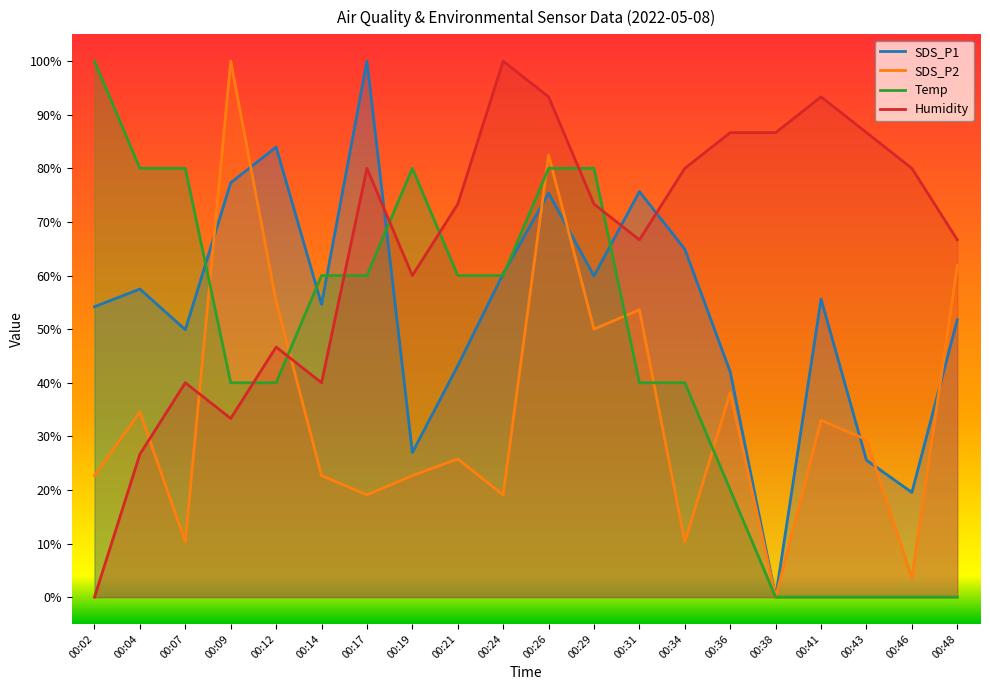

Which series has the largest total across all categories?

Humidity